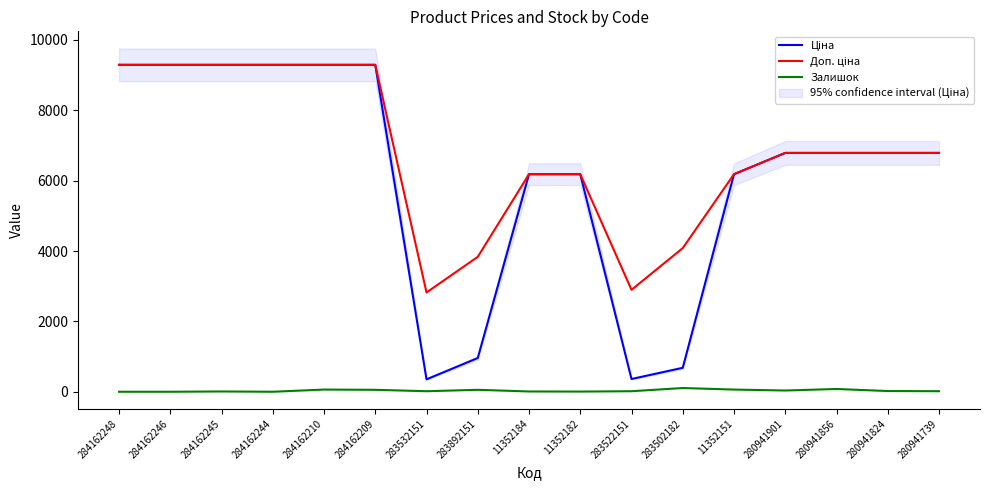

Reading right to left, transcribe all the data shown in this chart.

Ціна: 6787.1	6787.1	6787.1	6787.1	6182.6	680.4	362.1	6182.6	6182.6	958.4	352.6	9290.5	9290.5	9290.5	9290.5	9290.5	9290.5
Доп. ціна: 6787.1	6787.1	6787.1	6787.1	6182.6	4082.3	2896.6	6182.6	6182.6	3833.8	2821.2	9290.5	9290.5	9290.5	9290.5	9290.5	9290.5
Залишок: 16.0	20.0	79.0	35.0	62.0	106.0	15.0	5.0	8.0	55.0	15.0	55.0	62.0	0.0	8.0	0.0	0.0